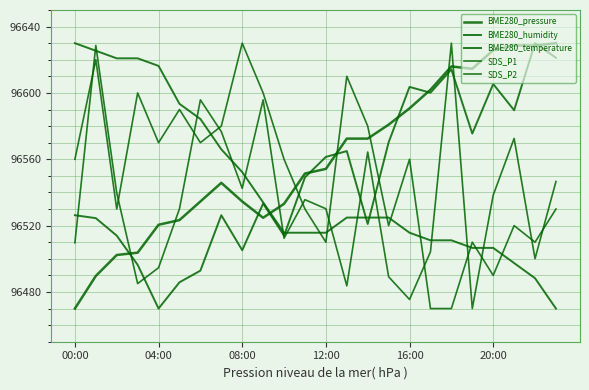

How many lines are shown in the chart?

5